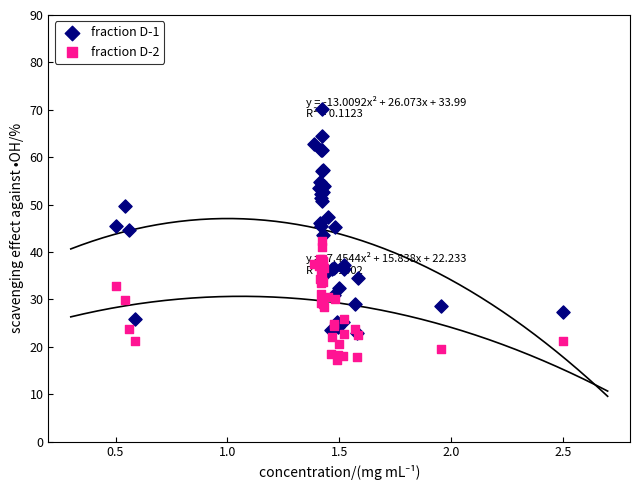

Which series has the largest Y range (max minus min)?

fraction D-1